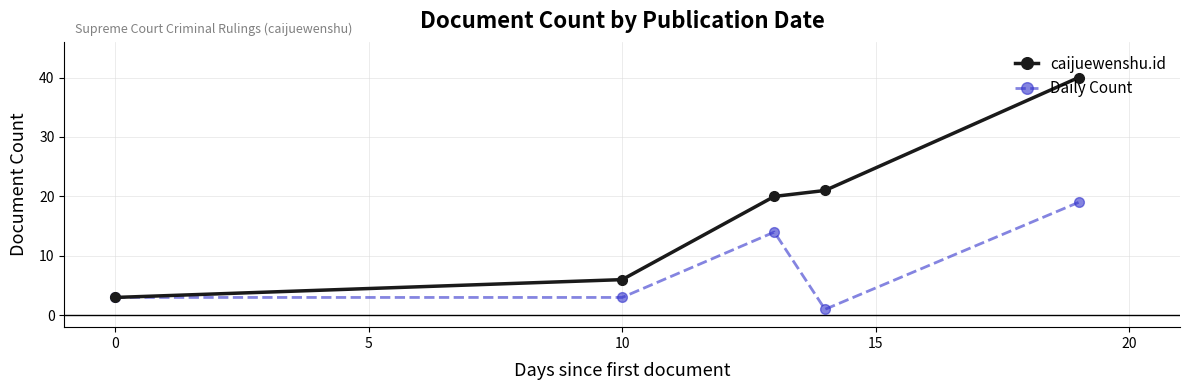

What are all the series names shown in the legend?

caijuewenshu.id, Daily Count